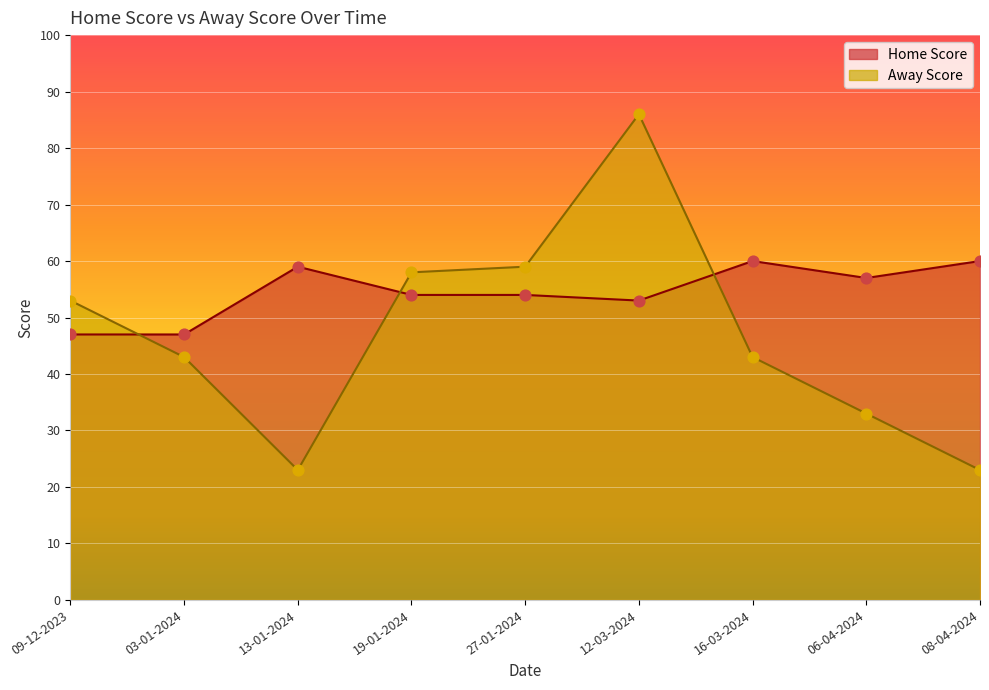

At how many categories does at least one series exceed 74?

1